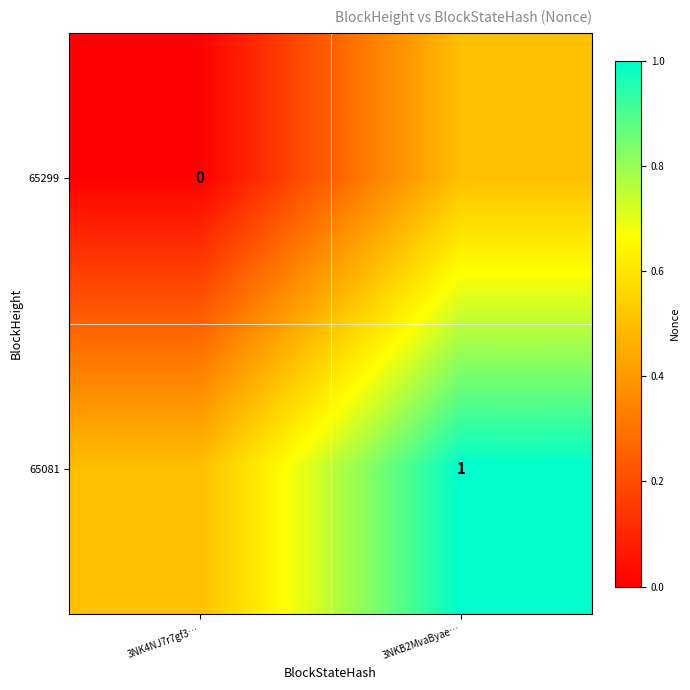

Is the value of 65299 at 3NK4NJ7r7gf3… greater than the value of 65081 at 3NKB2MvaByae…?

No